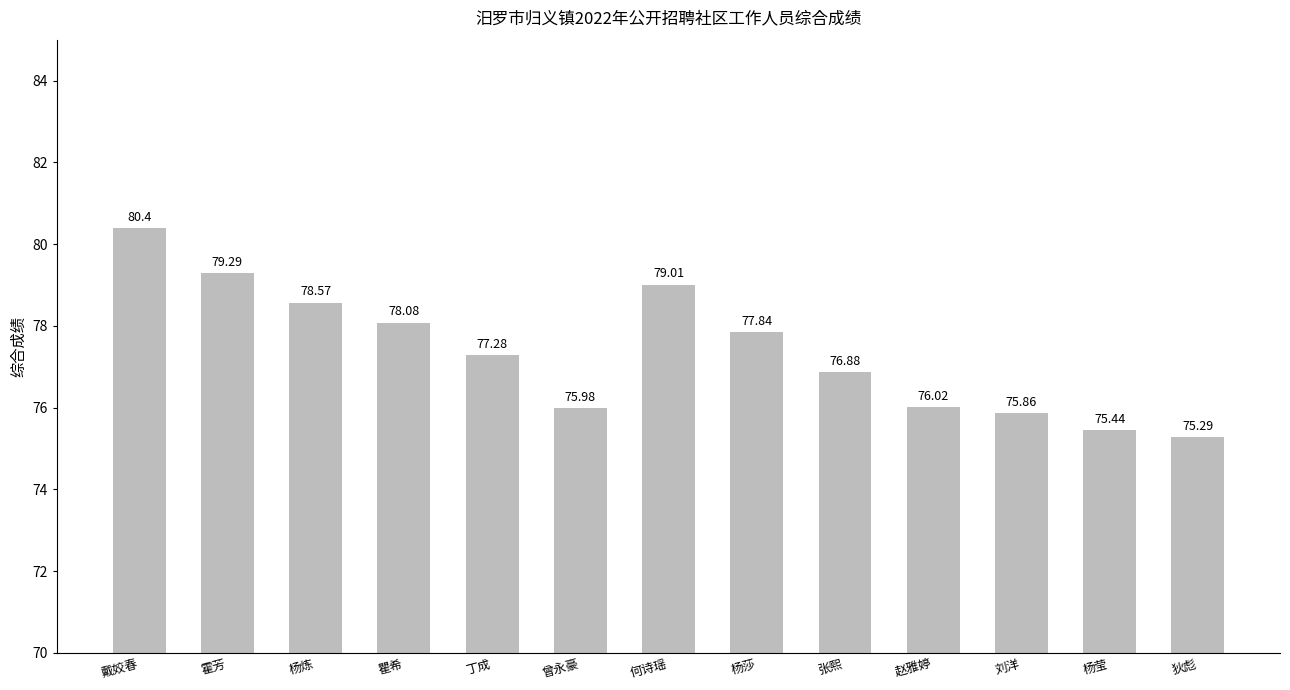

What position from the right is 瞿希?

10